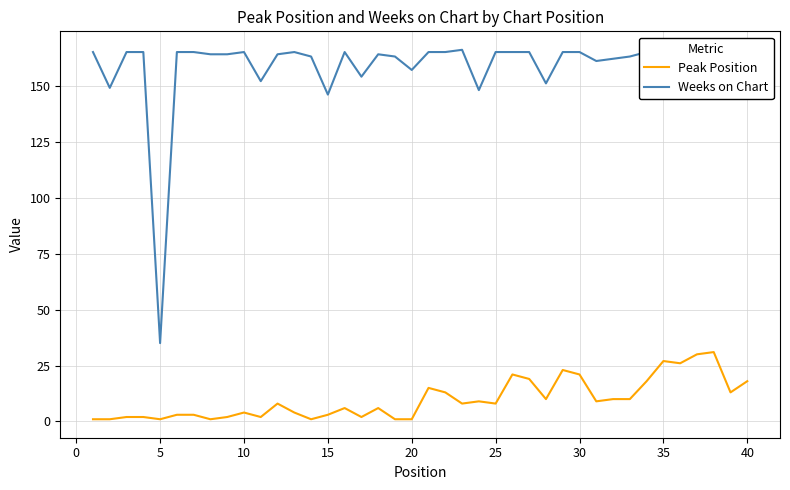

What is the maximum value shown in the chart?

166